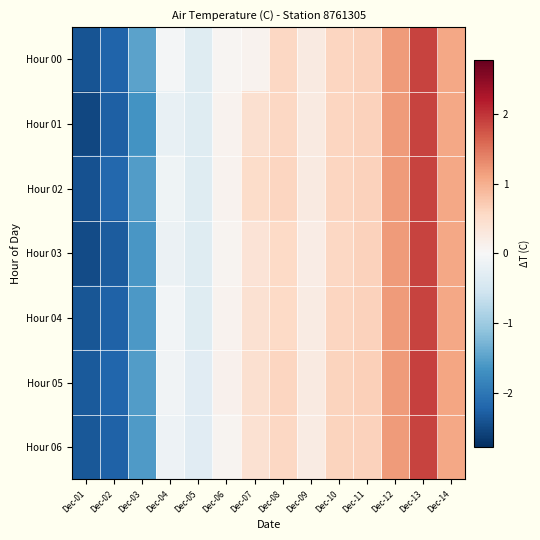

Reading right to left, list all the values displayed in this chart.

Hour 00: Dec-14=1.1	Dec-13=1.9	Dec-12=1.2	Dec-11=0.6	Dec-10=0.6	Dec-09=0.2	Dec-08=0.6	Dec-07=0.1	Dec-06=0.0	Dec-05=-0.3	Dec-04=-0.1	Dec-03=-1.5	Dec-02=-2.2	Dec-01=-2.4
Hour 01: Dec-14=1.1	Dec-13=1.9	Dec-12=1.2	Dec-11=0.6	Dec-10=0.6	Dec-09=0.2	Dec-08=0.6	Dec-07=0.4	Dec-06=0.1	Dec-05=-0.3	Dec-04=-0.2	Dec-03=-1.7	Dec-02=-2.3	Dec-01=-2.5
Hour 02: Dec-14=1.1	Dec-13=1.9	Dec-12=1.2	Dec-11=0.6	Dec-10=0.6	Dec-09=0.2	Dec-08=0.6	Dec-07=0.5	Dec-06=0.1	Dec-05=-0.3	Dec-04=-0.1	Dec-03=-1.6	Dec-02=-2.2	Dec-01=-2.4
Hour 03: Dec-14=1.1	Dec-13=1.9	Dec-12=1.2	Dec-11=0.6	Dec-10=0.6	Dec-09=0.2	Dec-08=0.5	Dec-07=0.4	Dec-06=0.1	Dec-05=-0.3	Dec-04=-0.2	Dec-03=-1.6	Dec-02=-2.3	Dec-01=-2.5
Hour 04: Dec-14=1.1	Dec-13=1.9	Dec-12=1.2	Dec-11=0.6	Dec-10=0.6	Dec-09=0.2	Dec-08=0.6	Dec-07=0.4	Dec-06=0.1	Dec-05=-0.3	Dec-04=-0.1	Dec-03=-1.6	Dec-02=-2.2	Dec-01=-2.4
Hour 05: Dec-14=1.1	Dec-13=1.9	Dec-12=1.2	Dec-11=0.7	Dec-10=0.6	Dec-09=0.3	Dec-08=0.6	Dec-07=0.5	Dec-06=0.1	Dec-05=-0.3	Dec-04=-0.1	Dec-03=-1.5	Dec-02=-2.2	Dec-01=-2.3
Hour 06: Dec-14=1.1	Dec-13=1.9	Dec-12=1.2	Dec-11=0.6	Dec-10=0.6	Dec-09=0.2	Dec-08=0.6	Dec-07=0.4	Dec-06=0.1	Dec-05=-0.3	Dec-04=-0.1	Dec-03=-1.6	Dec-02=-2.2	Dec-01=-2.3